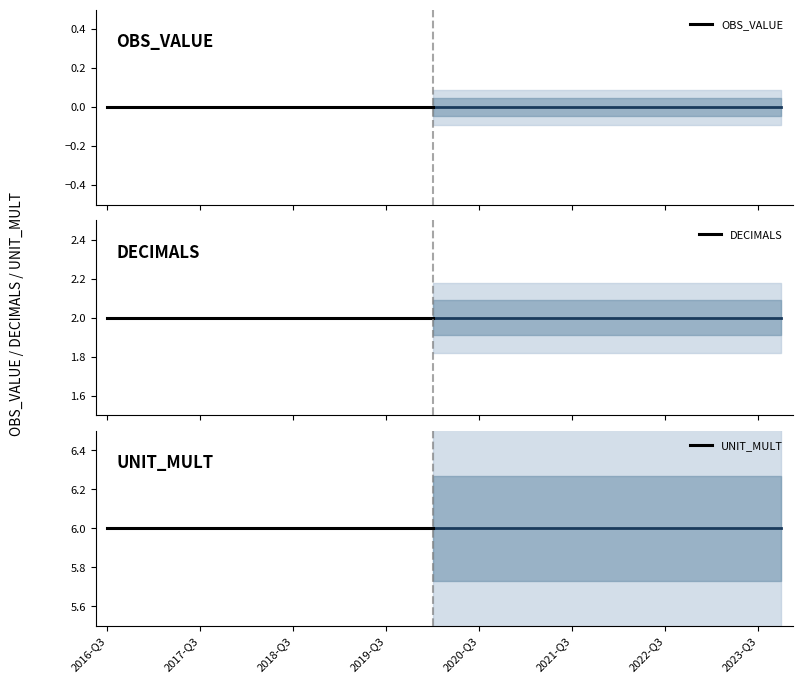

What is the maximum value for UNIT_MULT?

6